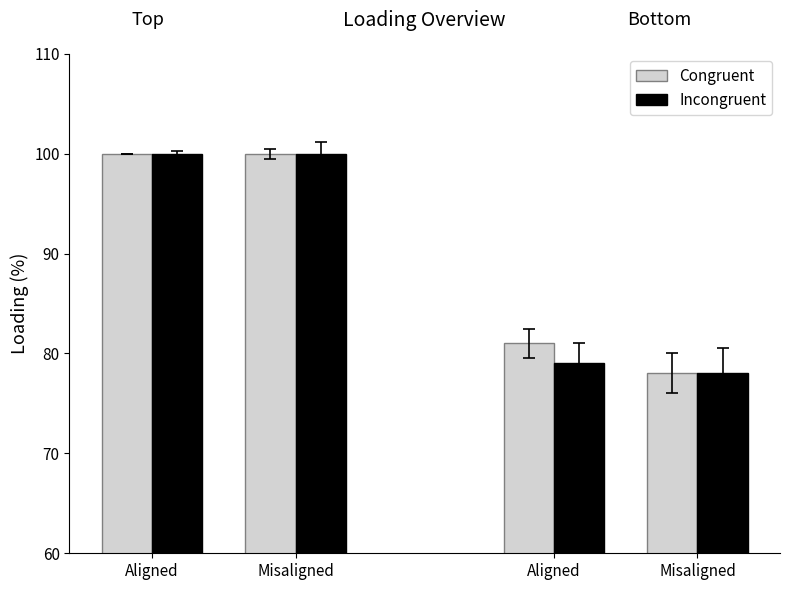

Rank the series by their maximum value, from highest to lowest.

Congruent, Incongruent